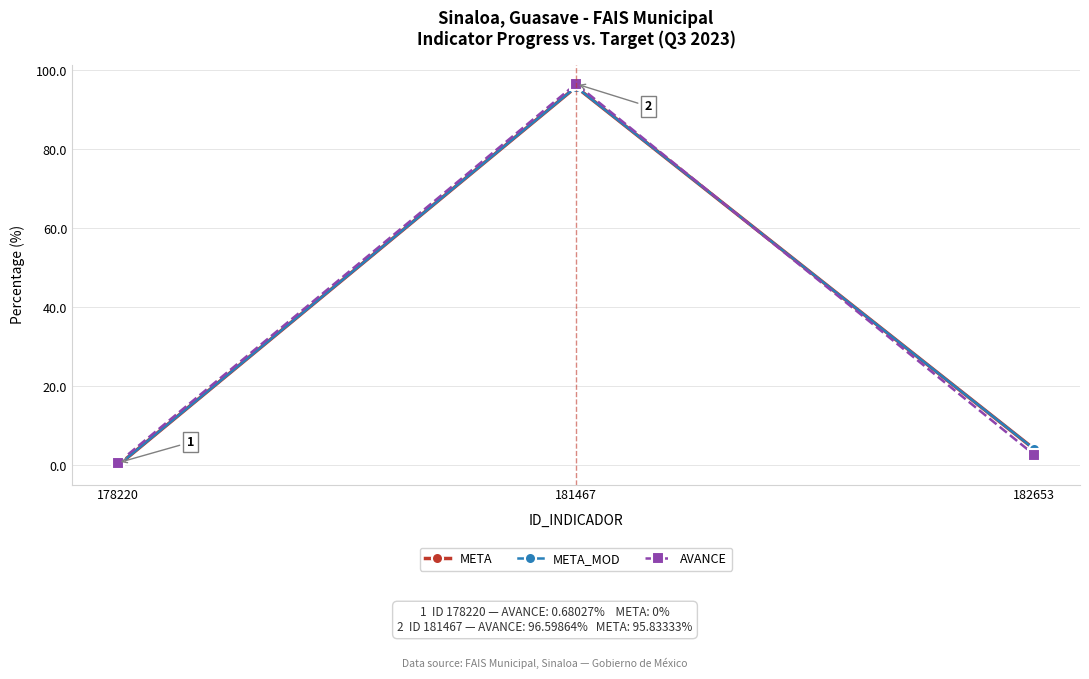

At which label does META first exceed 4?

181467